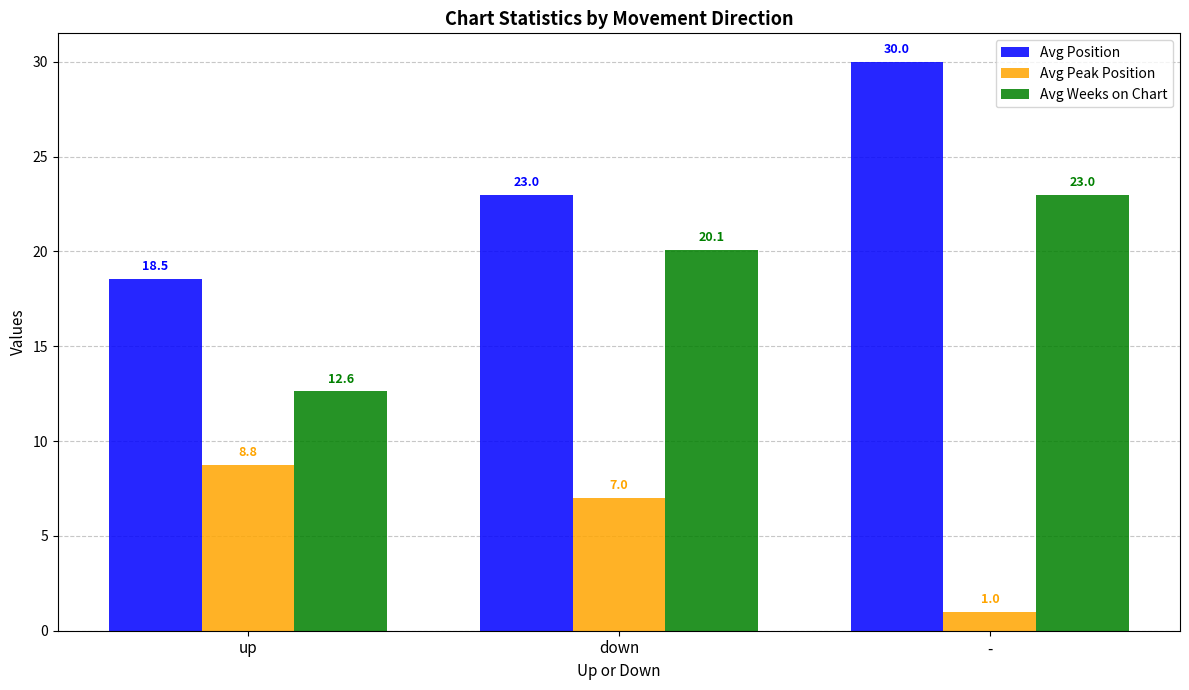

Which series has the widest spread of values?

Avg Position